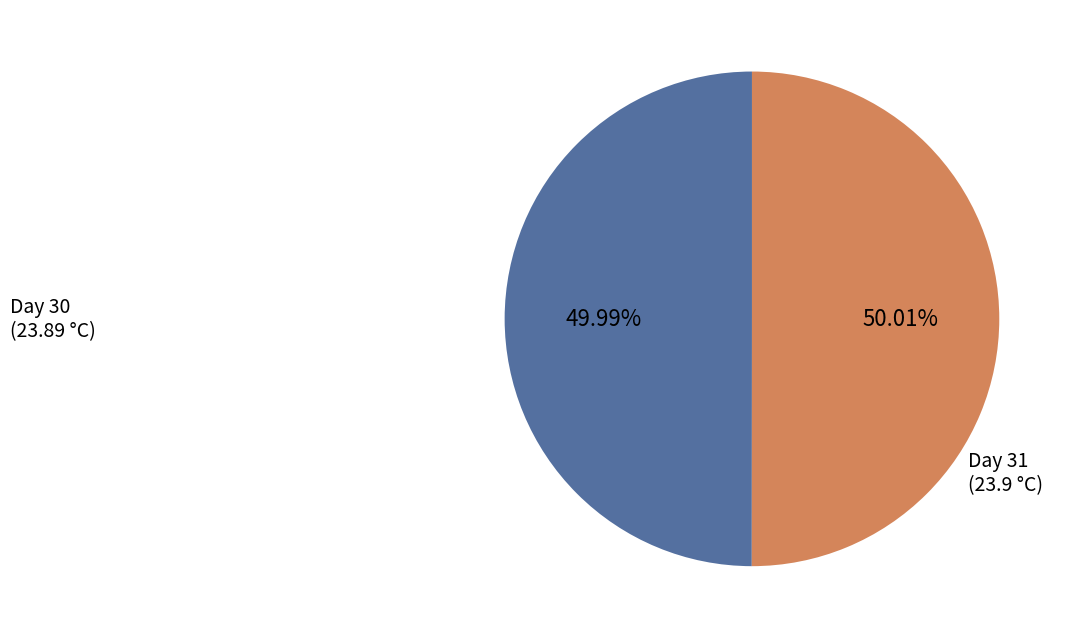

To the nearest percent, what is the average slice percentage?

50%